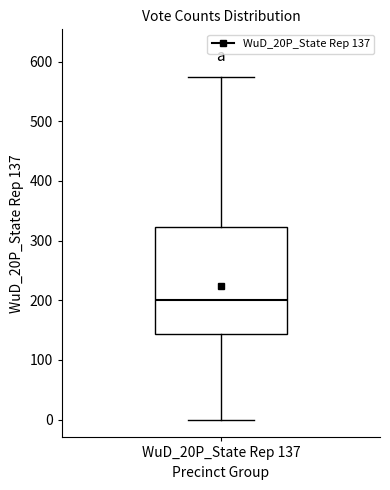

Where is the lower edge of the box for WuD_20P_State Rep 137 on the y-axis? The values are not printed on the chart, so give them approximately, as read against the axis.

140